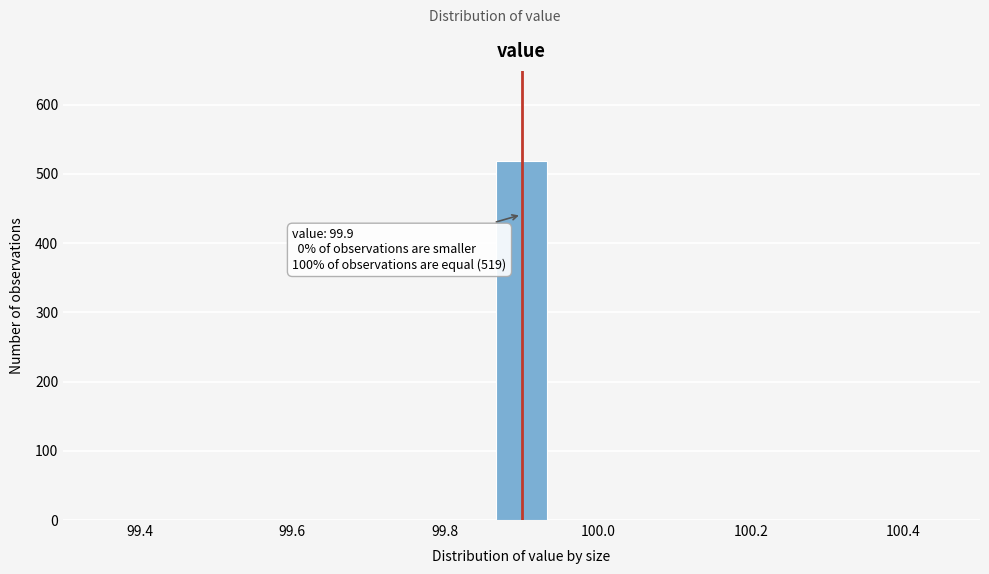

Read against the x-axis, roughly where is the centre of the tallest bar?

99.90